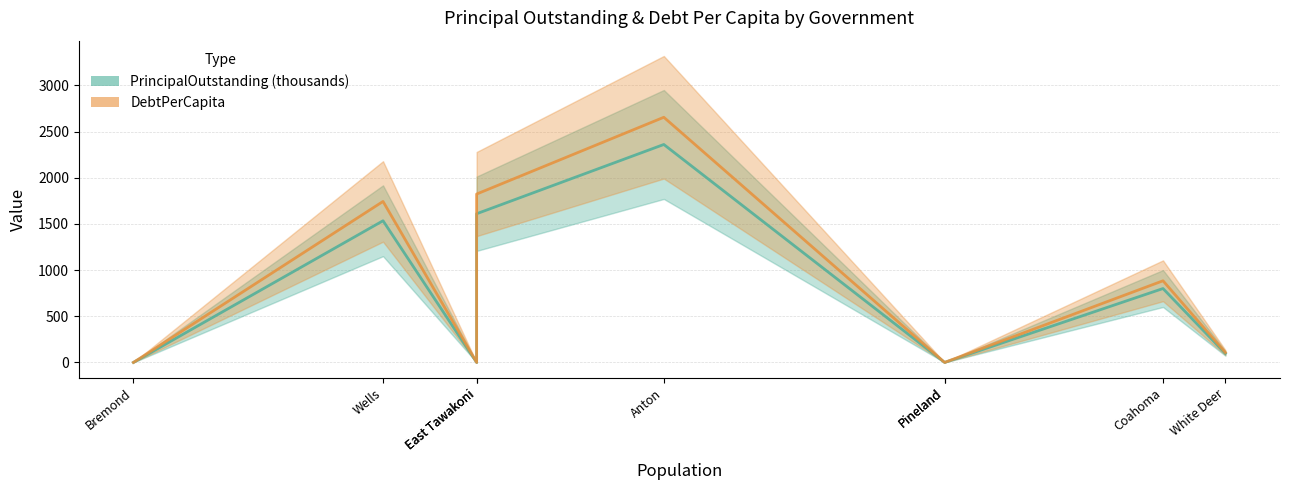

List the series in order of their peak value, highest first.

DebtPerCapita, PrincipalOutstanding (thousands)